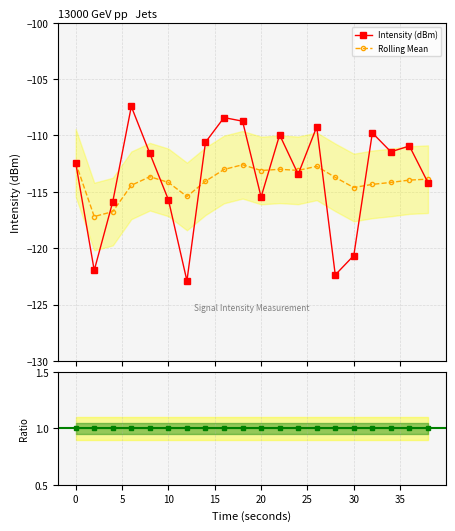

Which category has the highest value across all series?

6